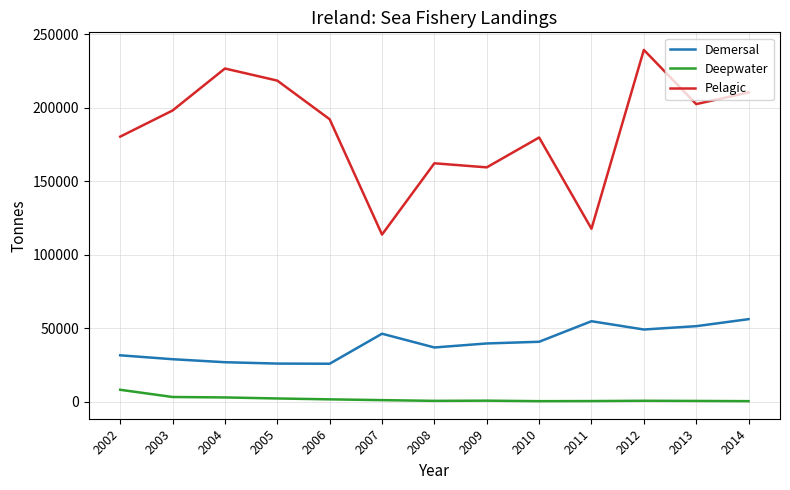

Which series has the widest spread of values?

Pelagic